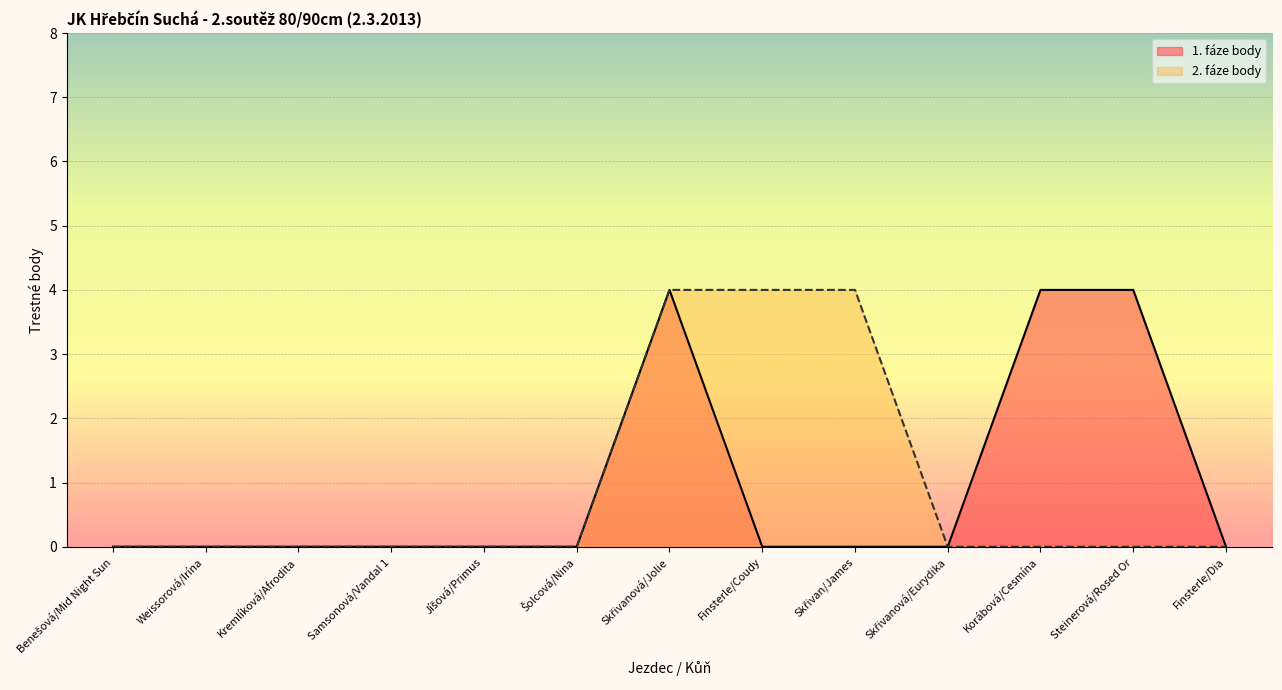

Count the 1. fáze body values in the range 0 to 1.

10